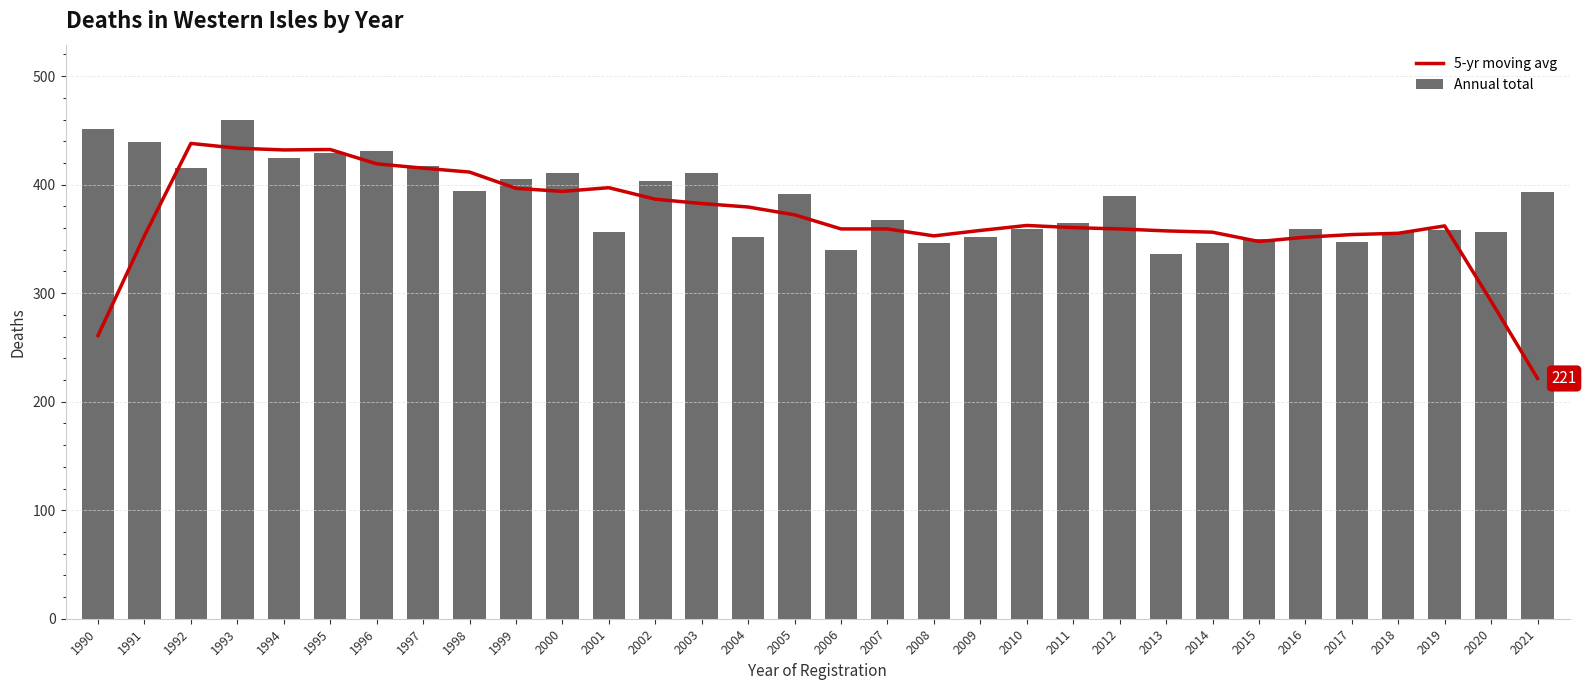

What is the value of the 5-yr moving avg bar at the 8th from the left?

415.2